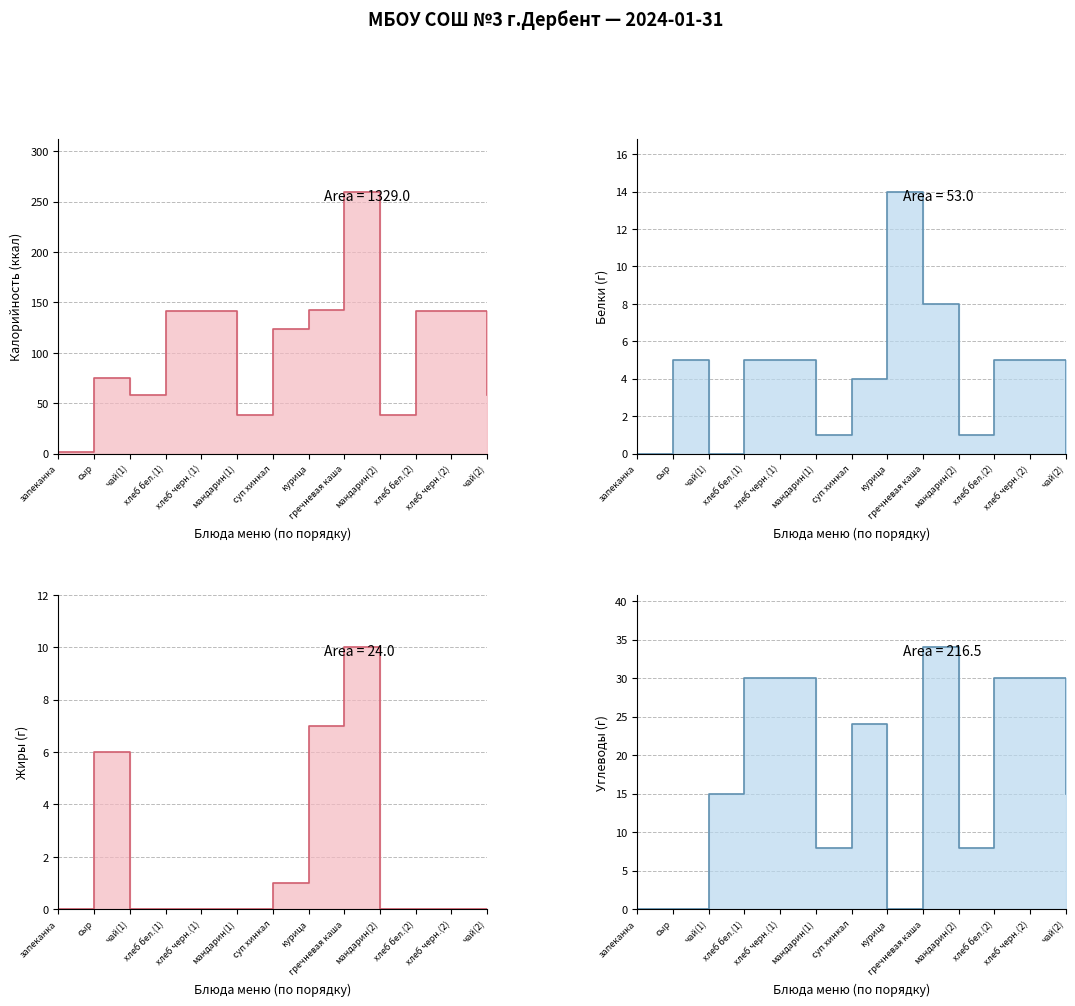

Reading left to right, list all the values displayed in this chart.

Калорийность (line): 2	75	58	141	141	38	124	142	260	38	141	141	58
Белки (line): 0	5	0	5	5	1	4	14	8	1	5	5	0
Жиры (line): 0	6	0	0	0	0	1	7	10	0	0	0	0
Углеводы (line): 0	0	15	30	30	8	24	0	34	8	30	30	15